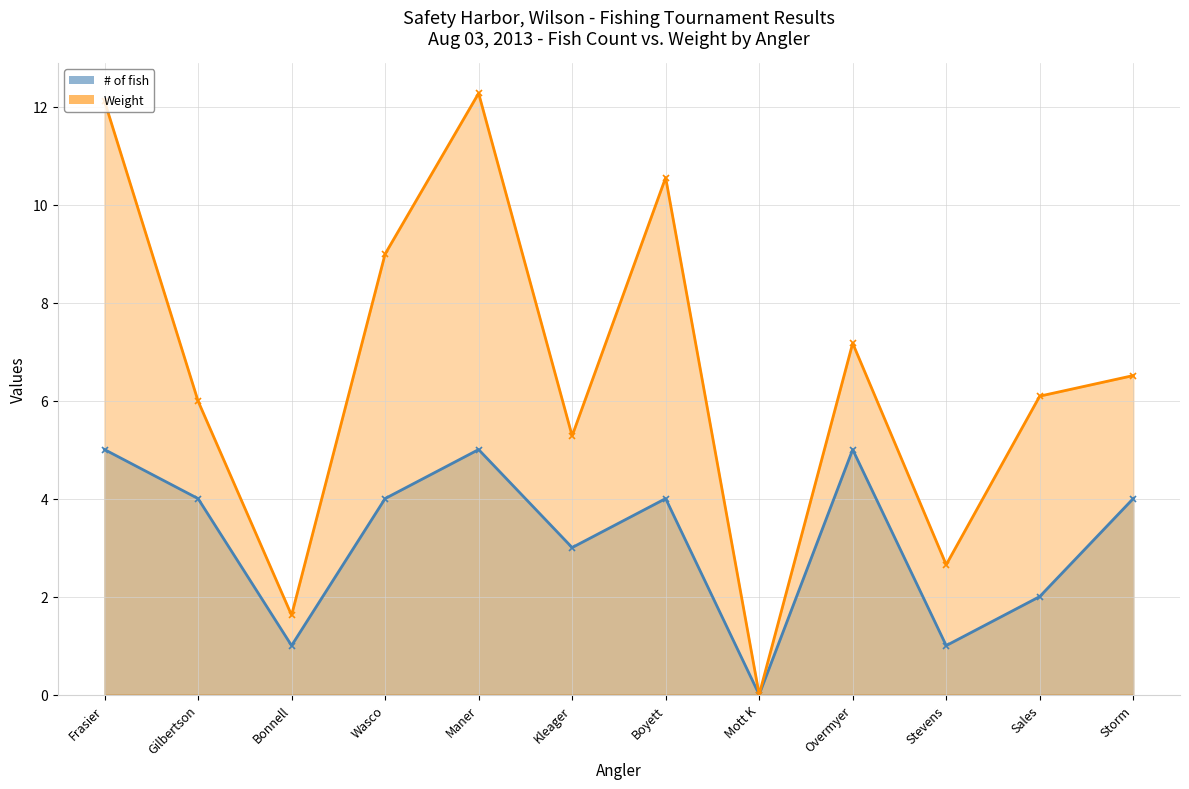

Count the # of fish values in the range 2 to 5.

9